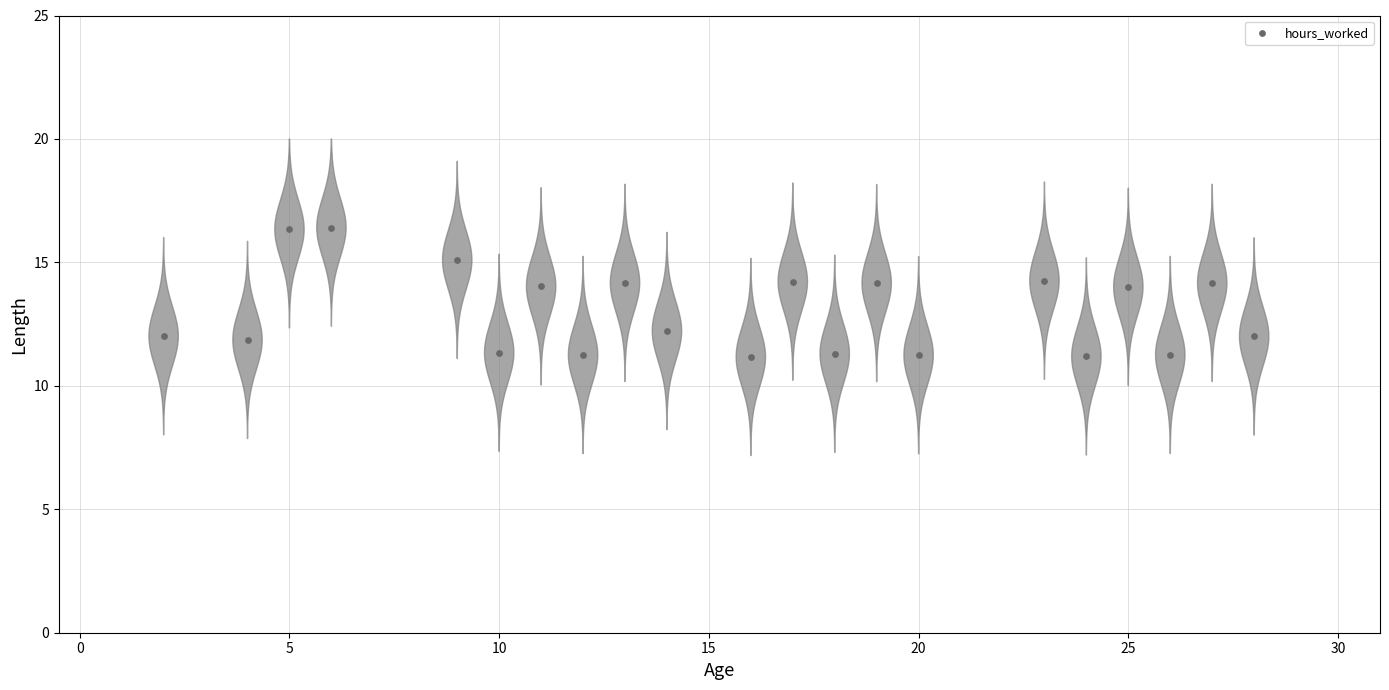

What is the range of Y values (max minus min)?

5.2